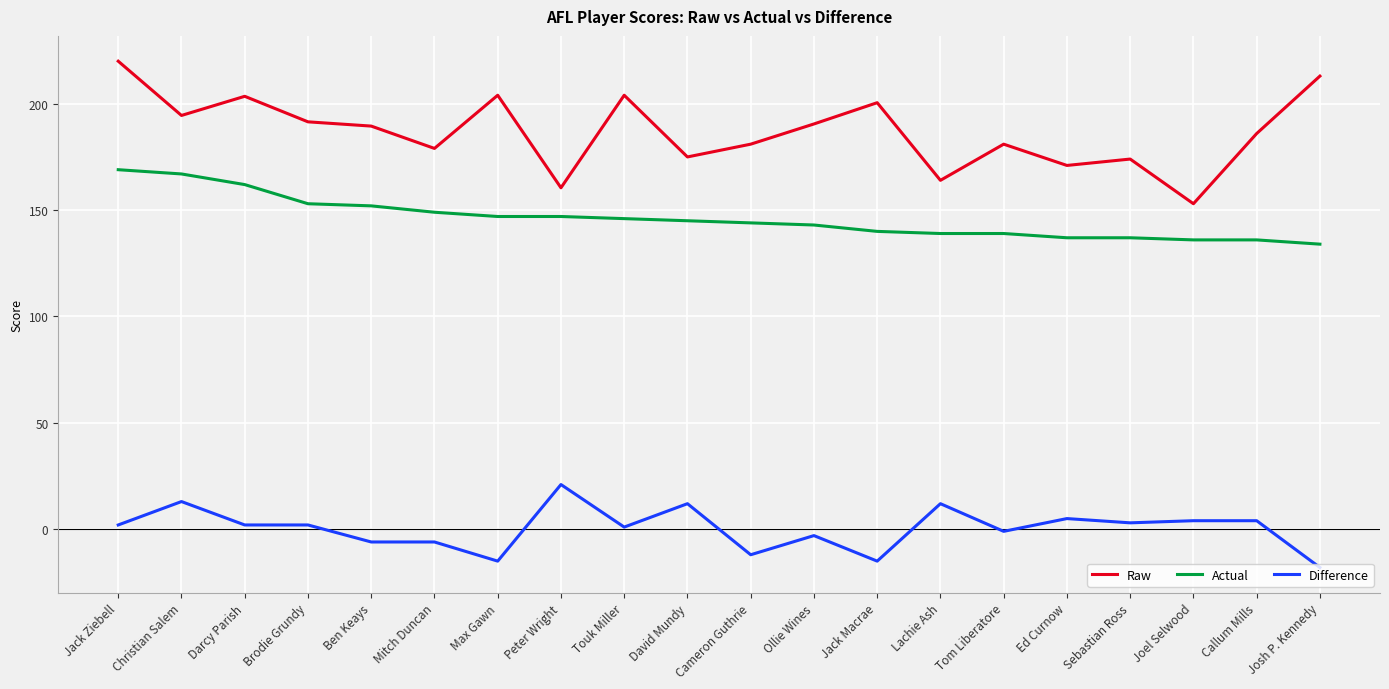

Is it true that Difference equals 4.0 at Callum Mills?

True